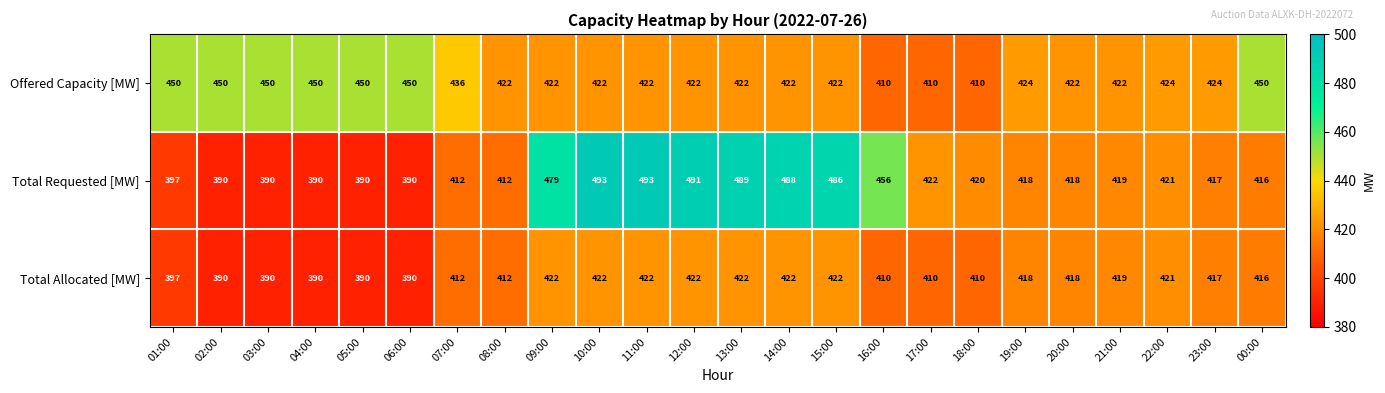

At how many categories does at least one series exceed 423?

19